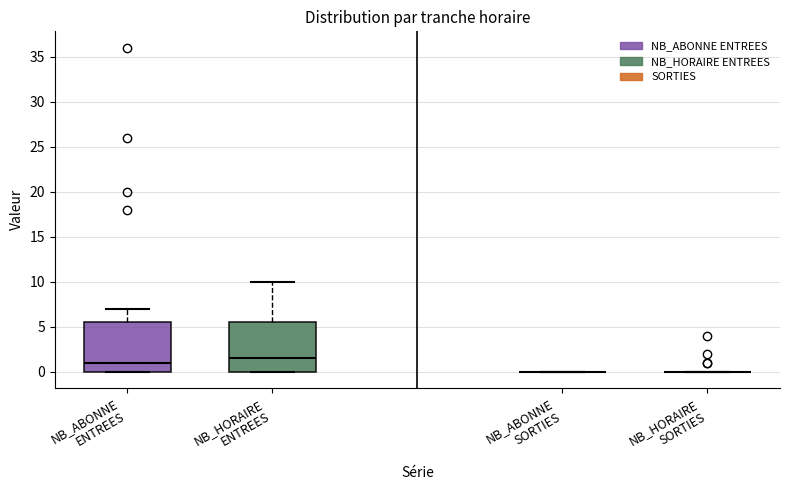

Where does the upper whisker of the box for NB_ABONNE ENTREES end on the y-axis? The values are not printed on the chart, so give them approximately, as read against the axis.

7.0